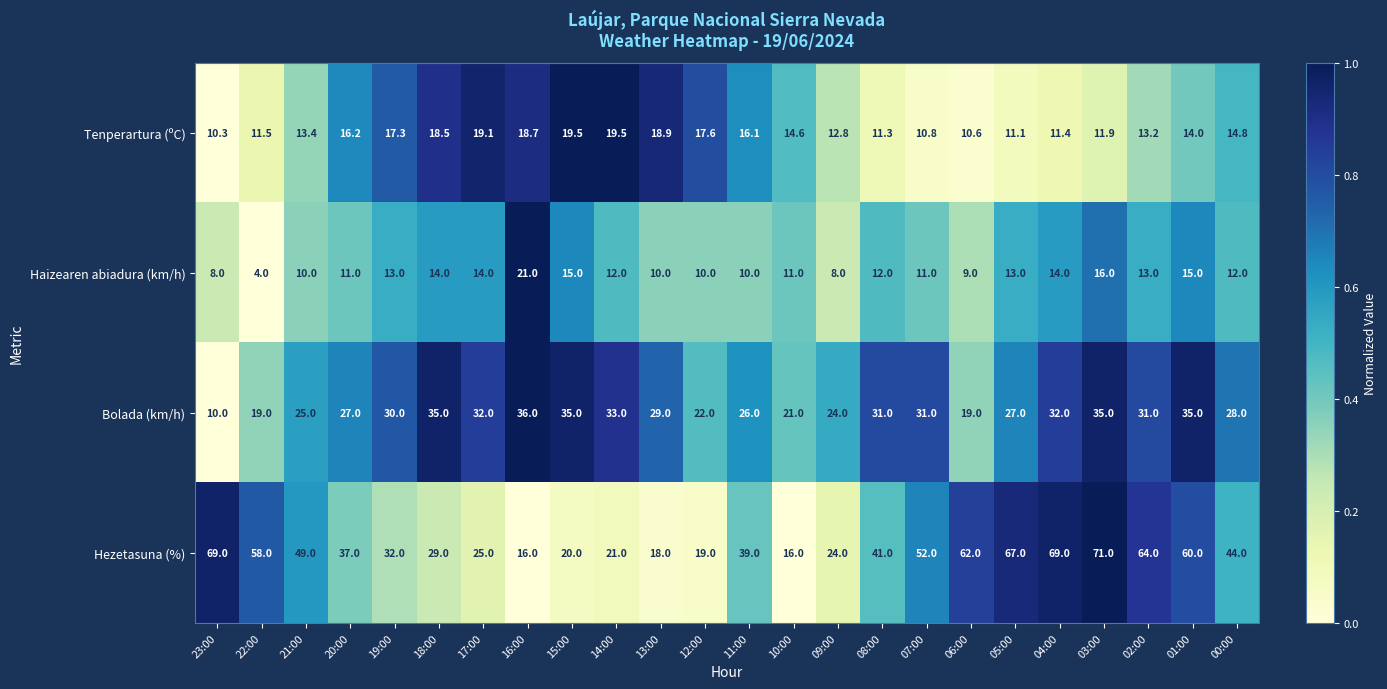

What is the difference between the maximum and minimum values in the Haizearen abiadura (km/h) series?

17.0